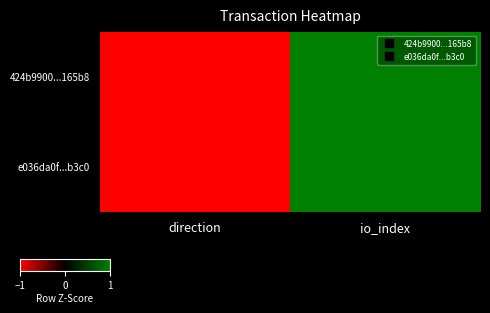

Reading left to right, list all the values displayed in this chart.

424b9900...165b8: direction=-1	io_index=1
e036da0f...b3c0: direction=-1	io_index=1